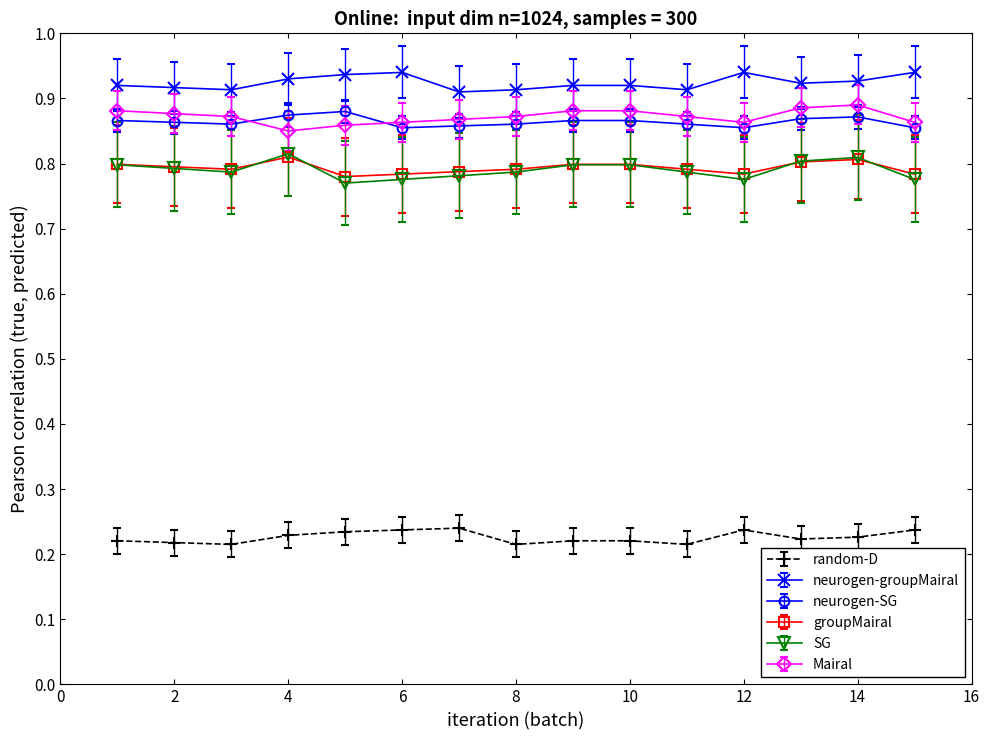

Count the neurogen-groupMairal values in the range 0 to 1.

15